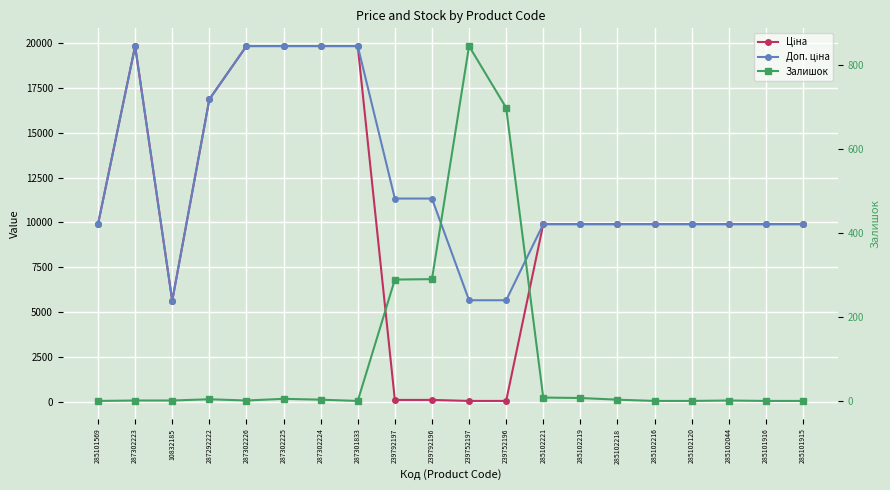

What is the difference between the highest and lowest values at 285102221?

9900.5